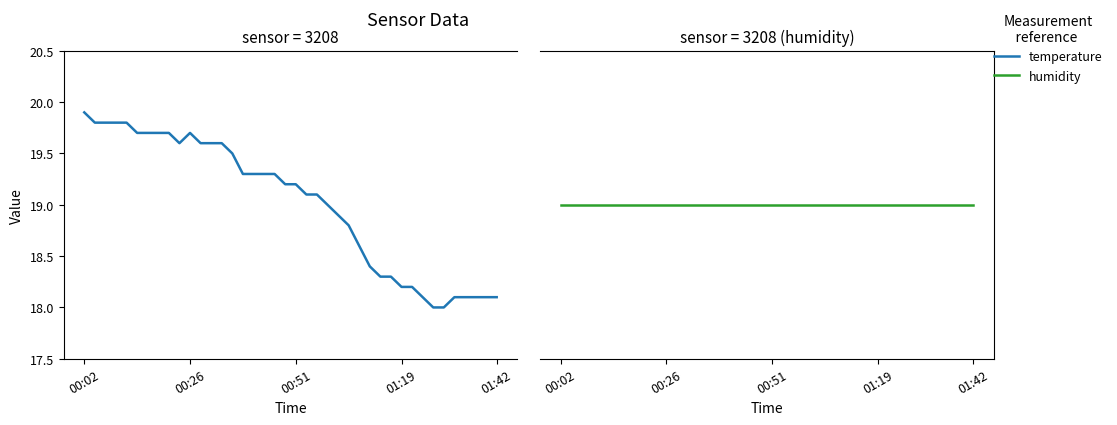

At which category does the chart reach its peak across all series?

00:02